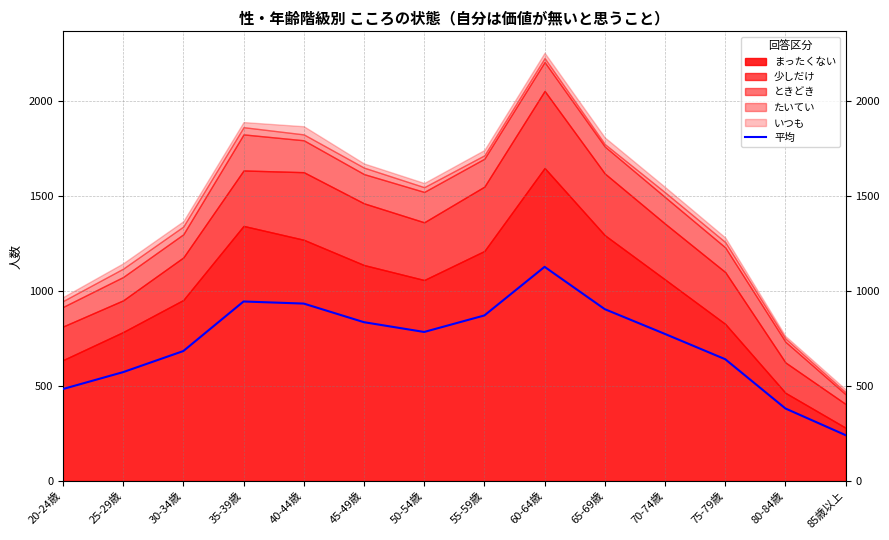

Which has a higher value, 65-69歳 or 80-84歳?

65-69歳